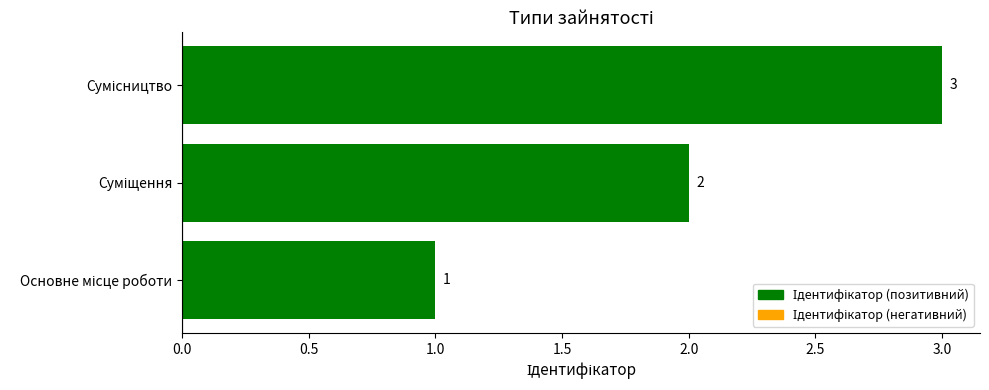

How many values are between 1 and 3?

3